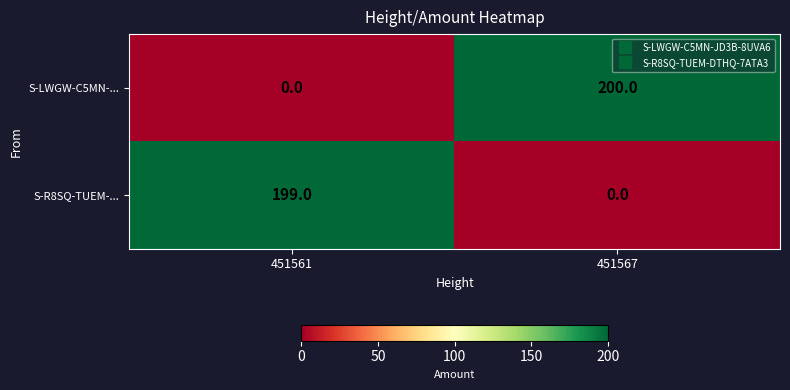

List the labels in order of S-R8SQ-TUEM-... value, smallest first.

451567, 451561